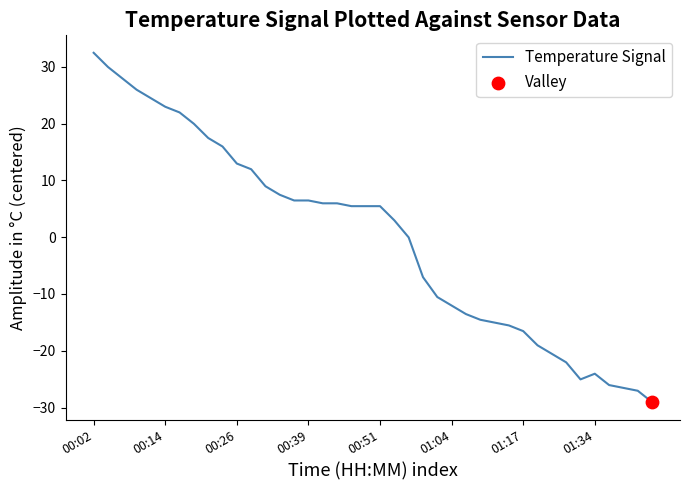

What is the difference between the maximum and minimum values?

61.5